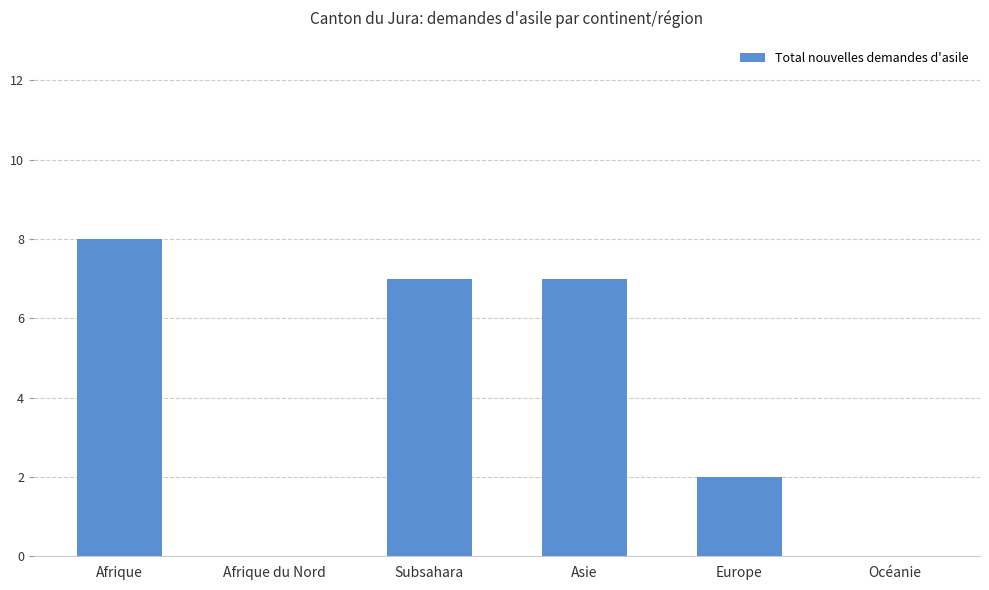

The value at Europe is 2. True or false?

True